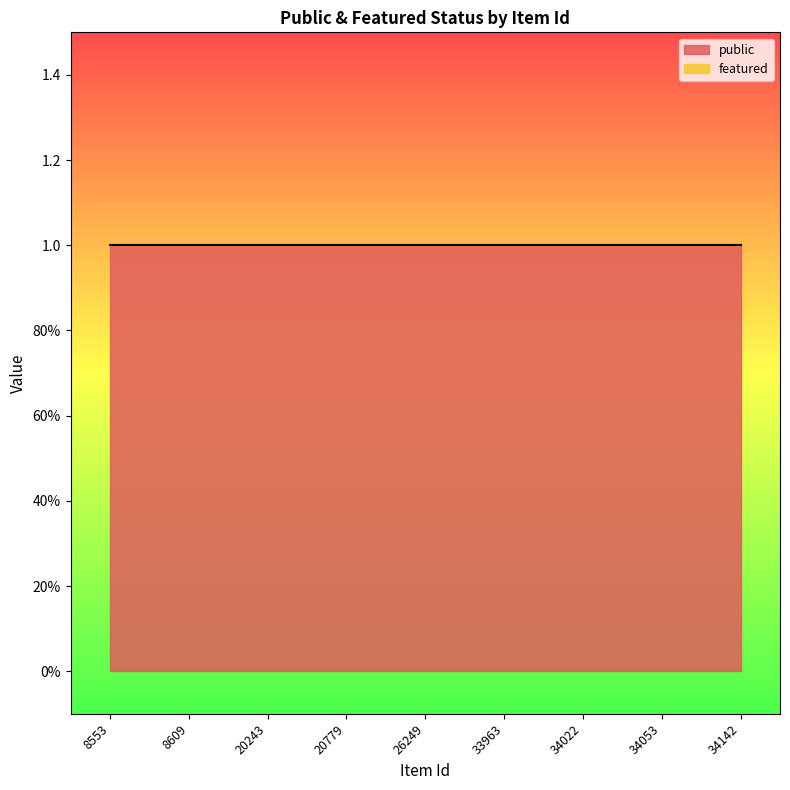

True or false: featured and public intersect in this chart.

False